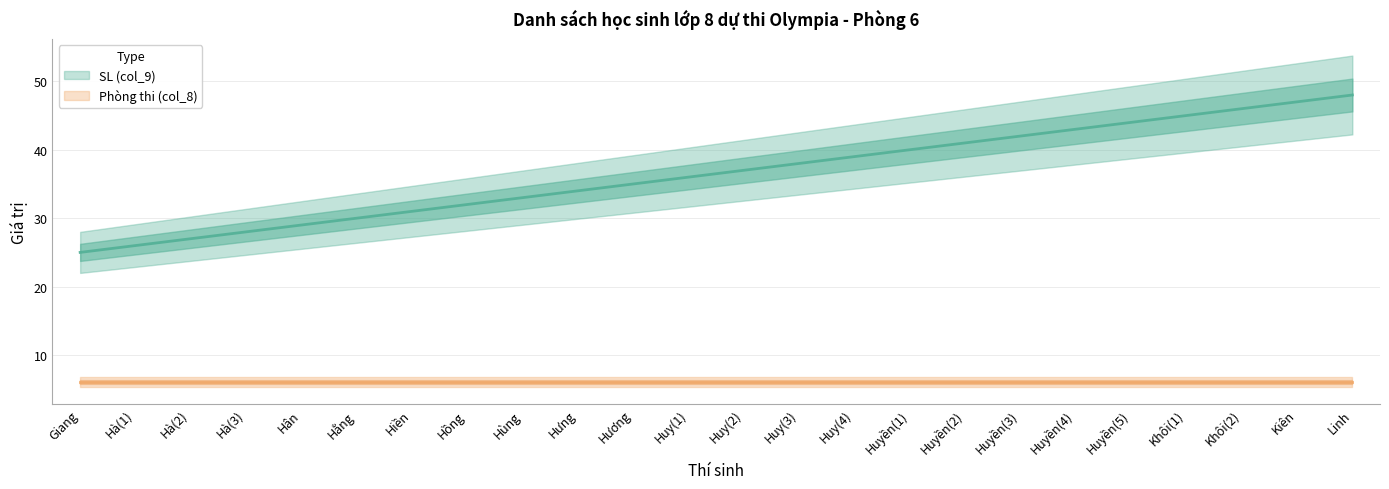

What is the approximate value at Khôi(2), to the nearest 5?

45